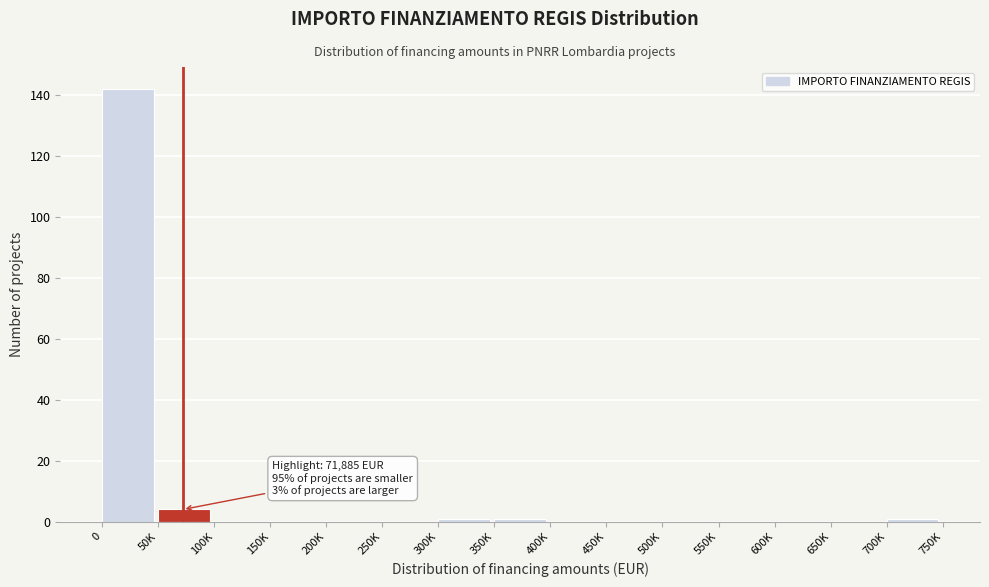

Reading left to right, extract all data points from this chart.

0=142	50K=4	100K=0	150K=0	200K=0	250K=0	300K=1	350K=1	400K=0	450K=0	500K=0	550K=0	600K=0	650K=0	700K=1